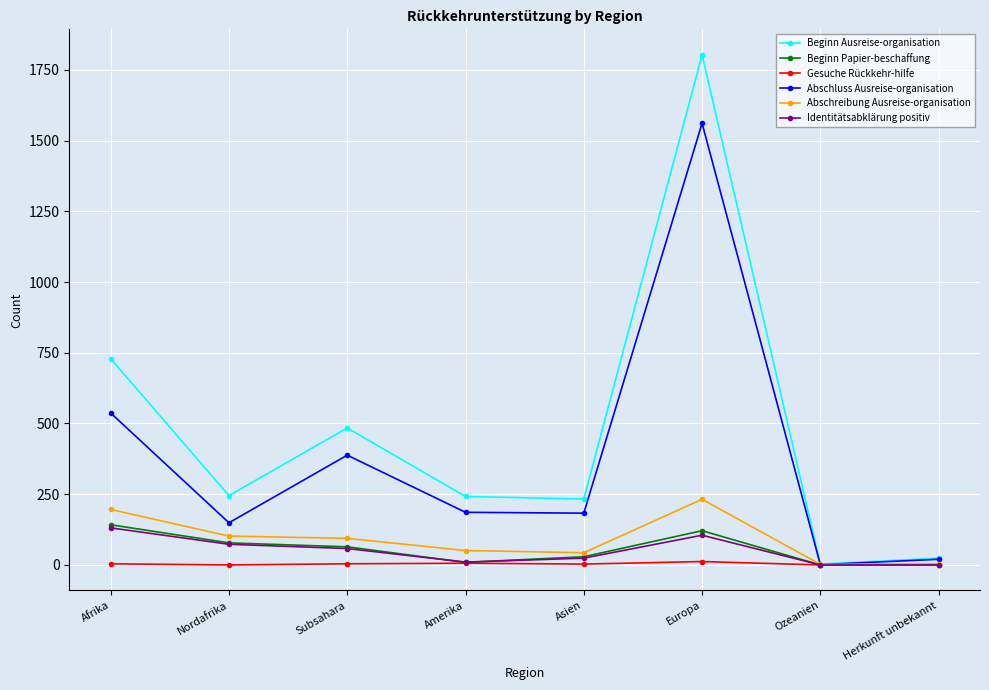

At how many categories does at least one series exceed 420?

3